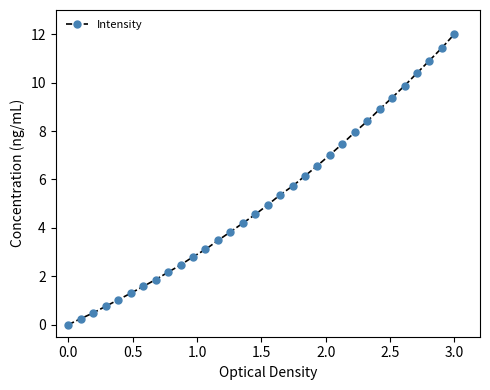

True or false: the data has more than 2 interior local peaks.

False